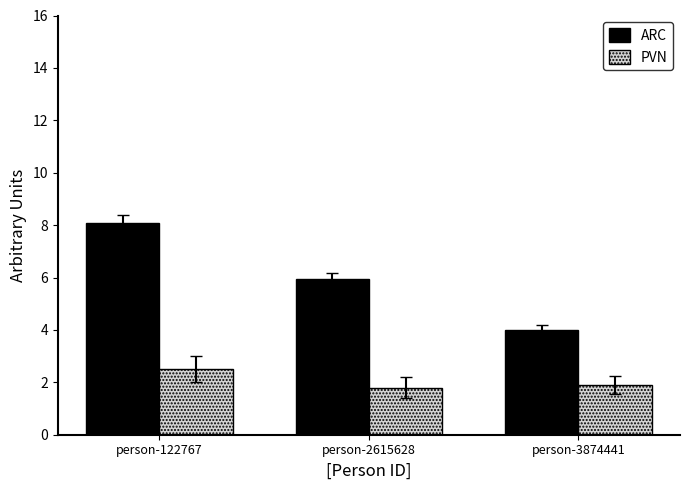

How many distinct data groups are displayed?

2